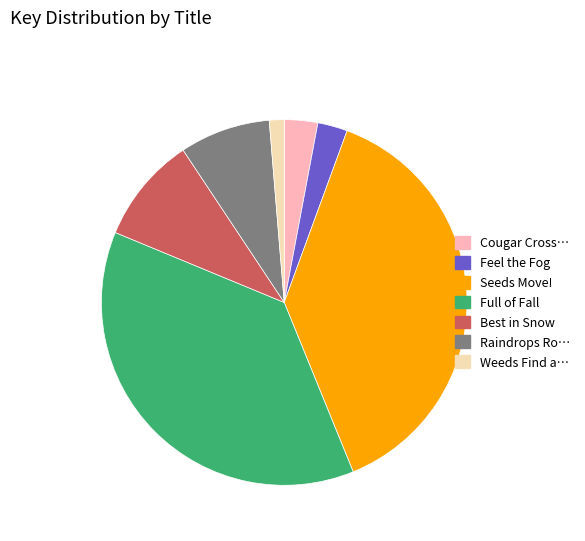

Which slice is the smallest?

Weeds Find a…